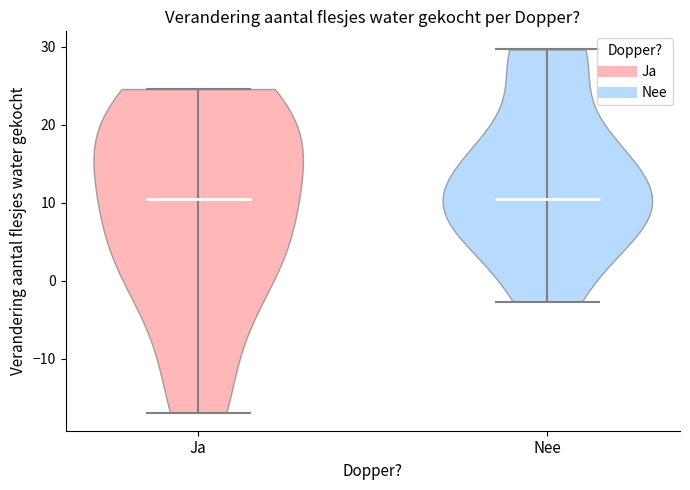

Reading left to right, read every violin against the y-axis: where its median line is, and the lowest and highest points it reaches. The values are not printed on the chart, so give them approximately, as read against the axis.

Ja: median line 10, lowest point -17, highest point 25
Nee: median line 11, lowest point -3, highest point 30